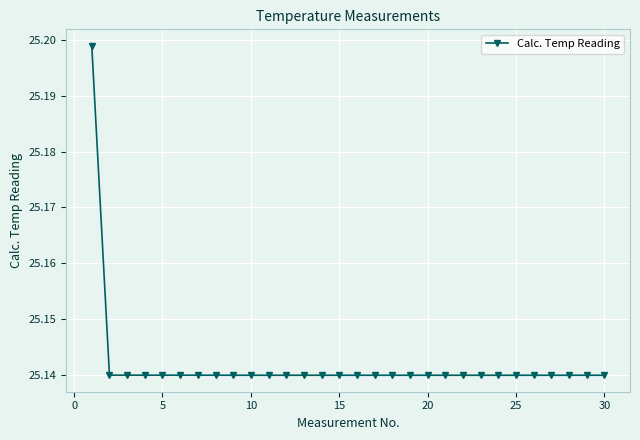

How many values are between 25 and 26?

30